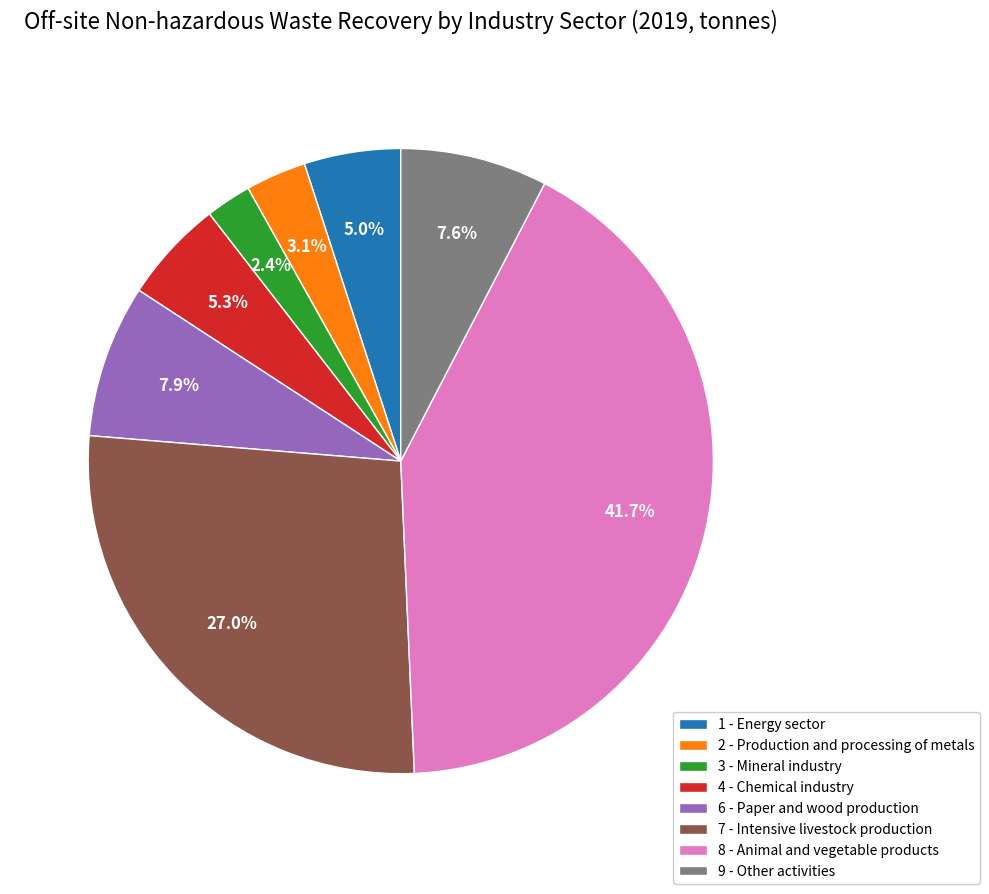

Between 4 - Chemical industry and 7 - Intensive livestock production, which is larger?

7 - Intensive livestock production